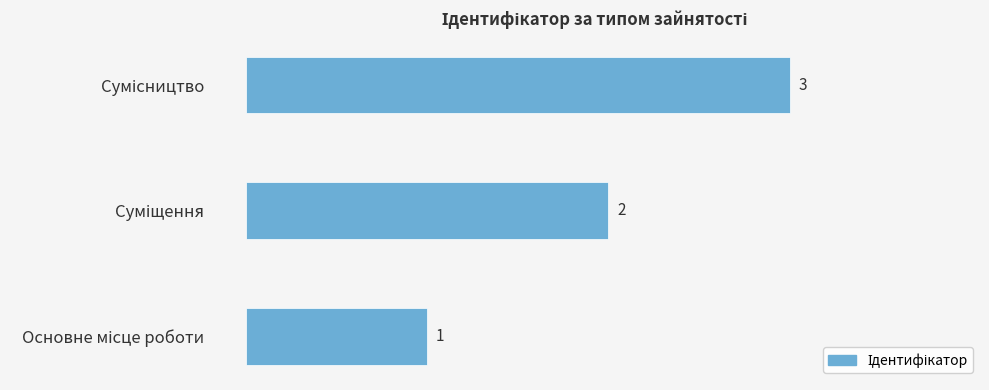

What is the average value?

2